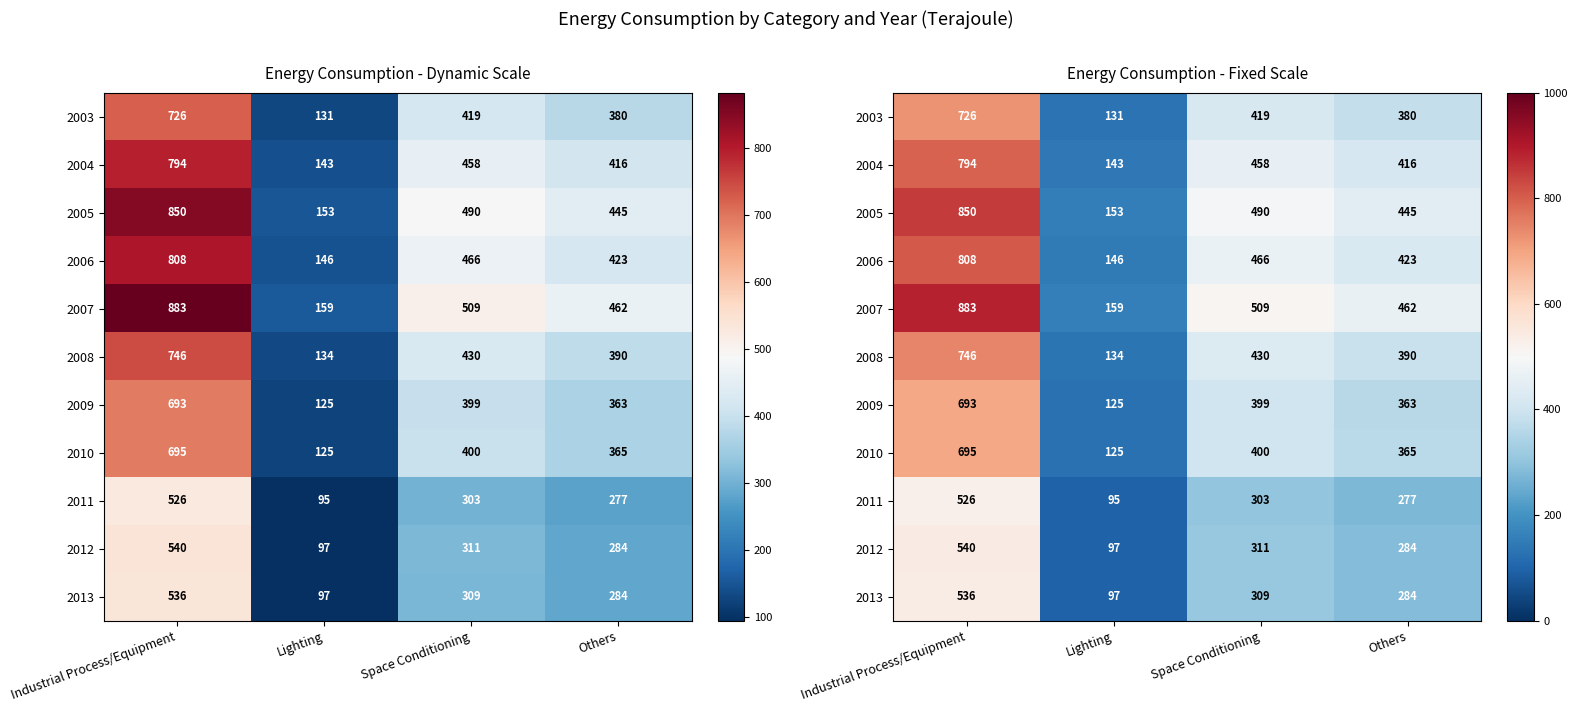

Where does the 2005 series first go above 490?

Industrial Process/Equipment